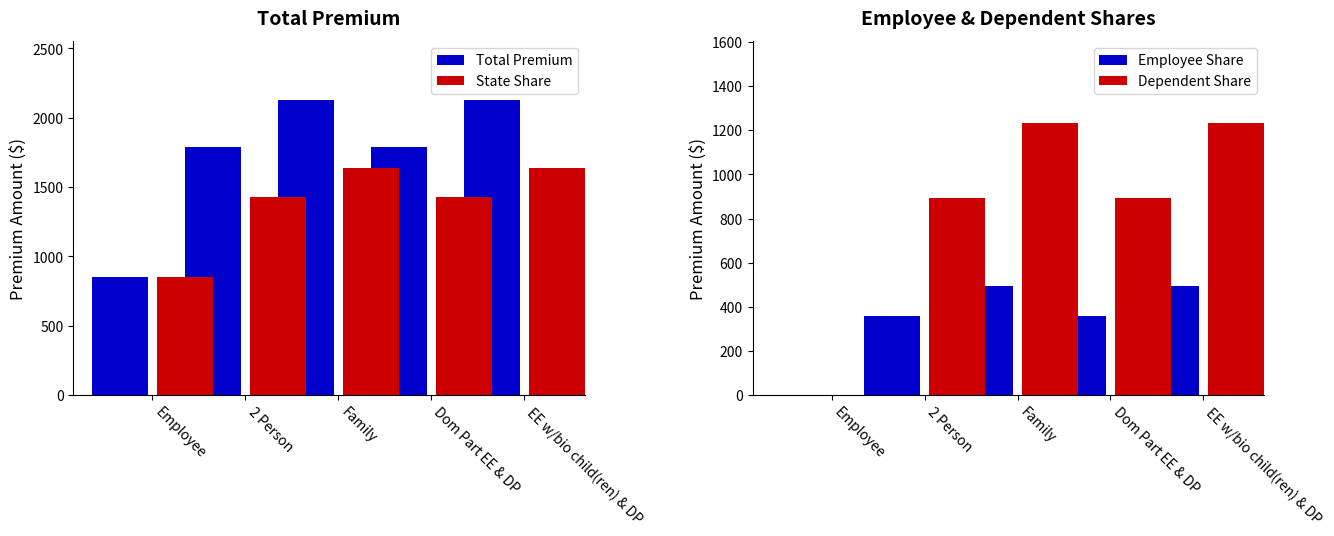

How many values in the Total Premium series are below 1788?

1